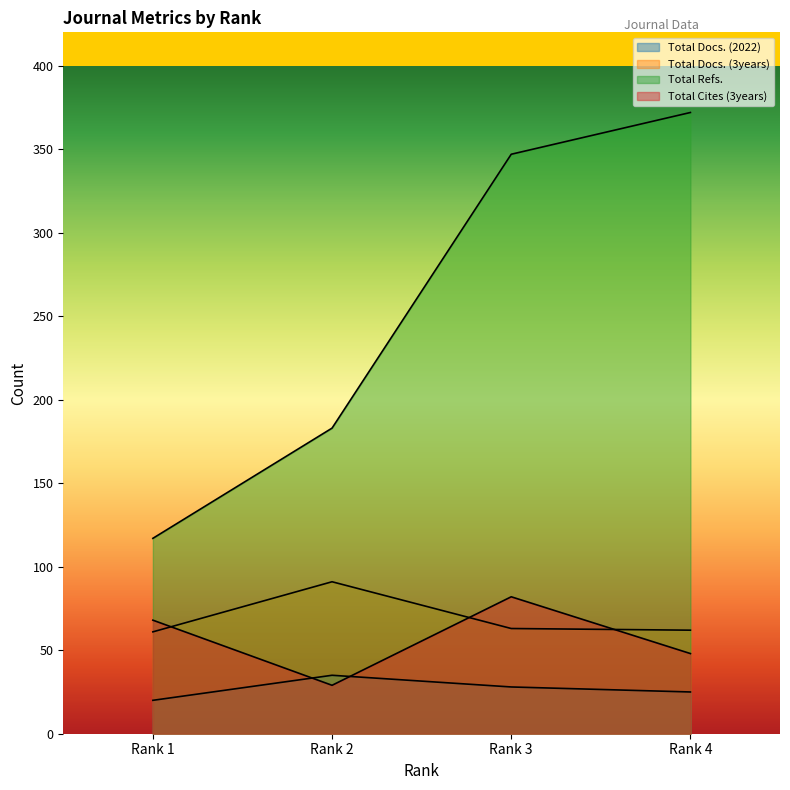

Is the value of Total Docs. (3years) at Rank 4 greater than the value of Total Docs. (2022) at Rank 3?

Yes